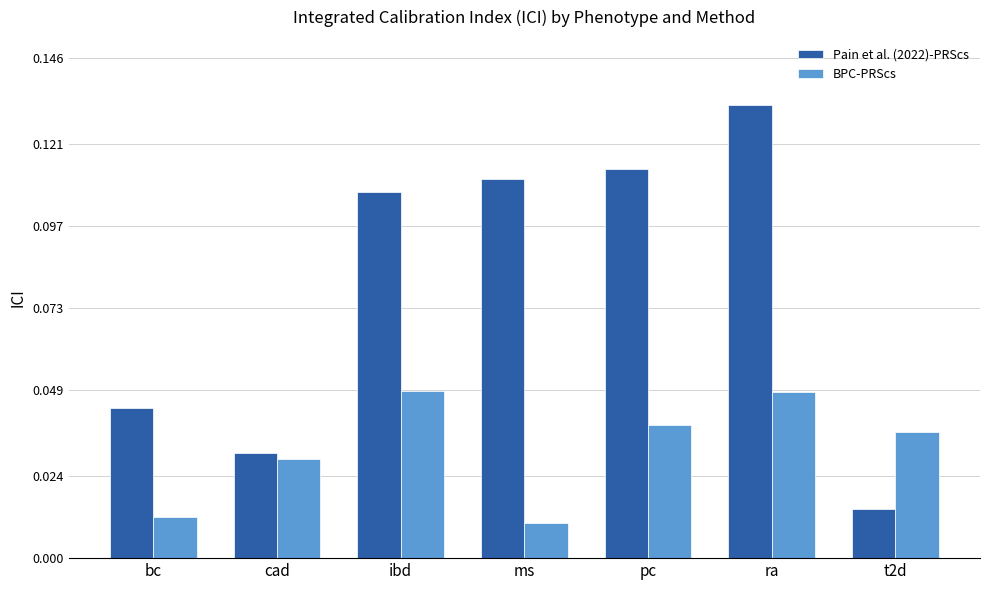

Does the chart contain any negative values?

No